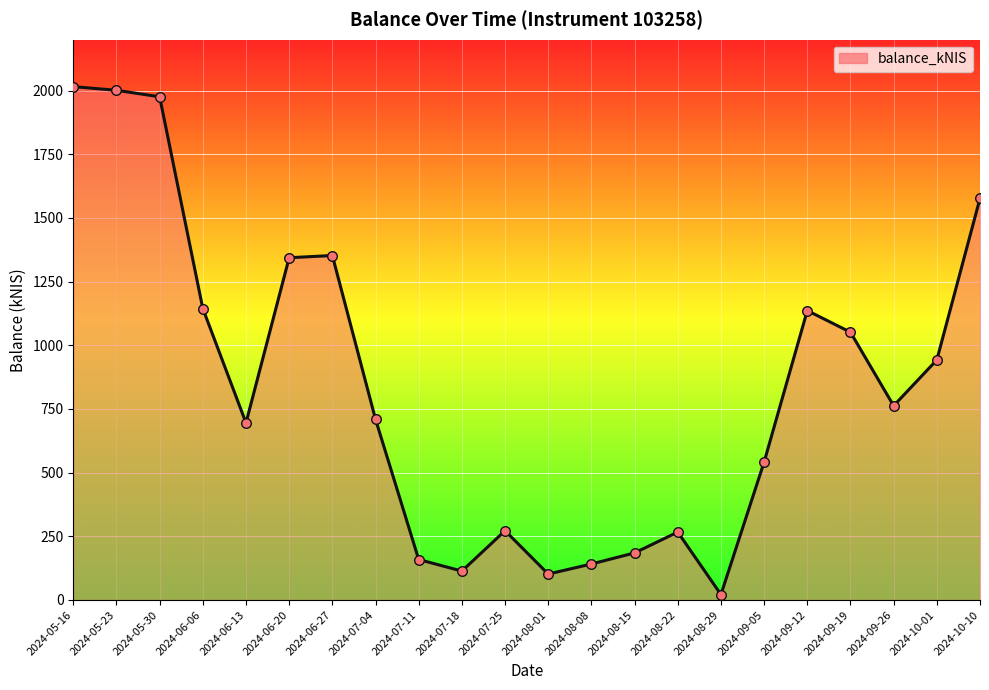

What is the ratio of the value at 2024-09-12 to the value at 2024-06-13?

1.6